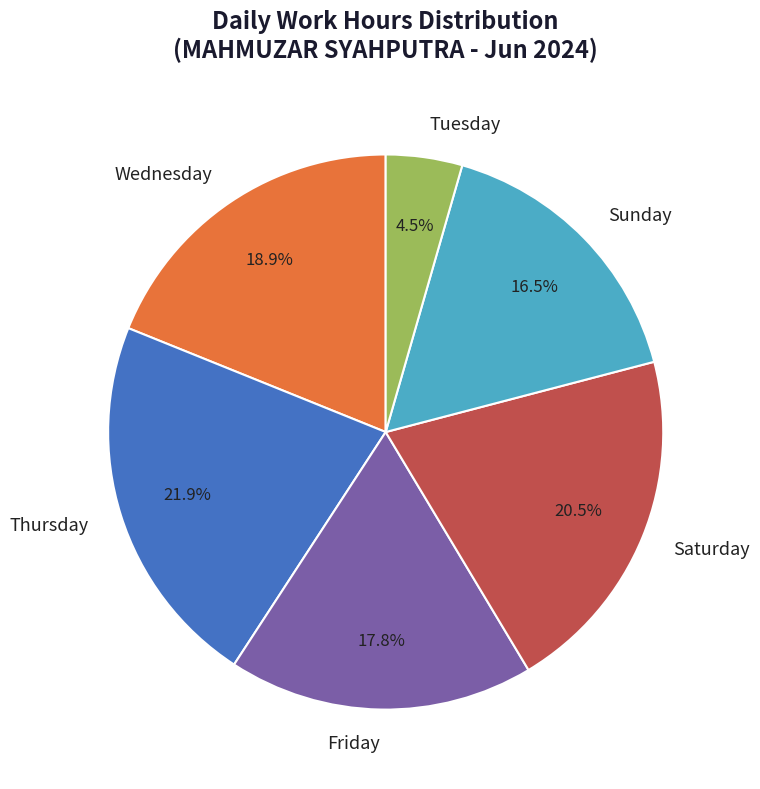

Which has a higher value, Thursday or Sunday?

Thursday